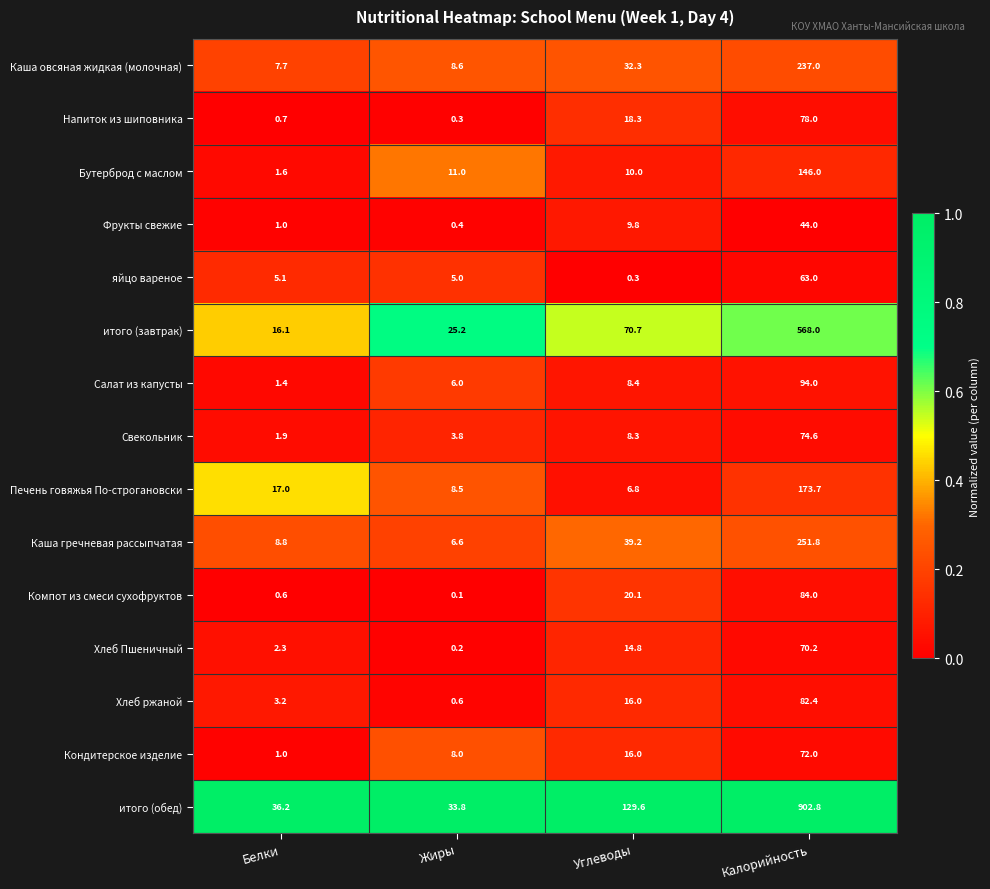

What is the difference between the highest and lowest values at Калорийность?

858.8